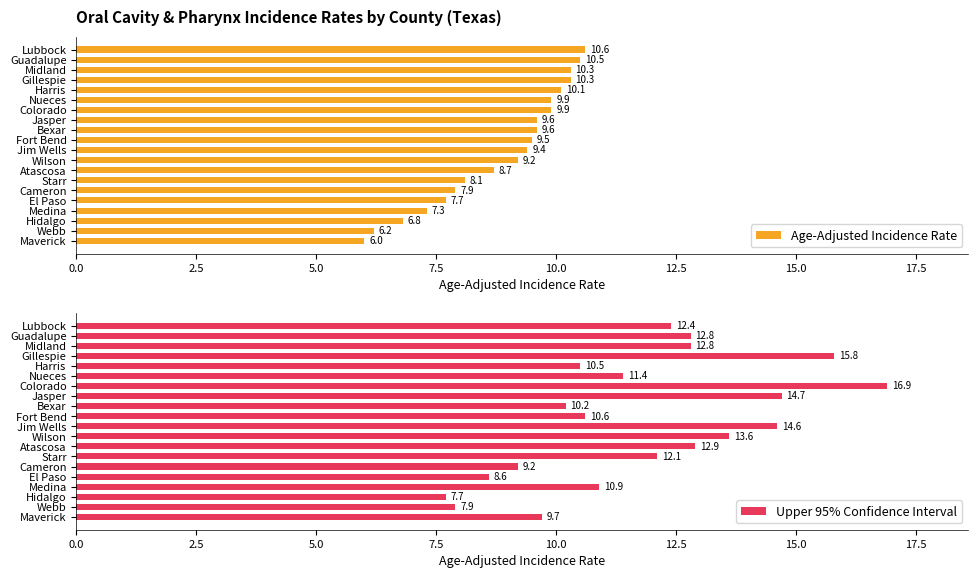

List the series in order of their overall mean, lowest first.

Age-Adjusted Incidence Rate, Upper 95% Confidence Interval